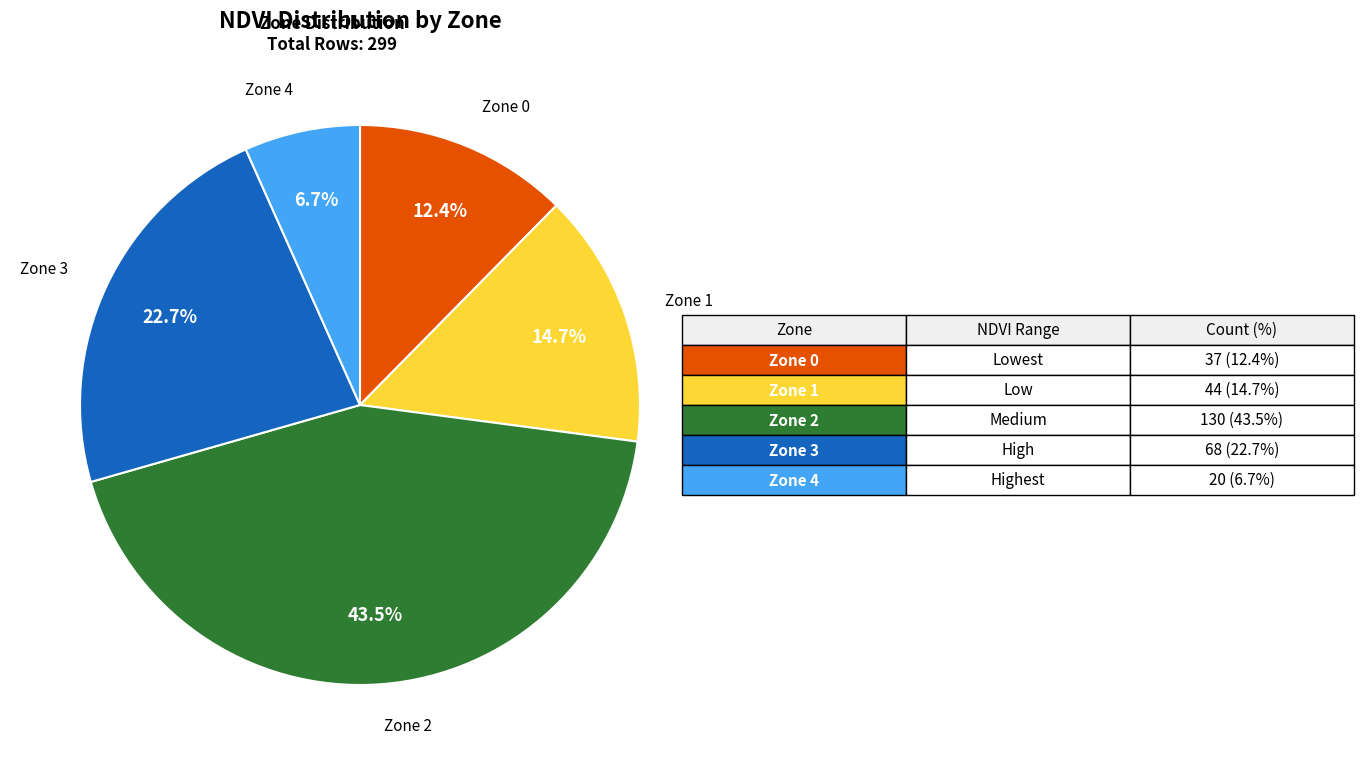

To the nearest percent, what is the combined percentage of Zone 0 and Zone 4?

19%